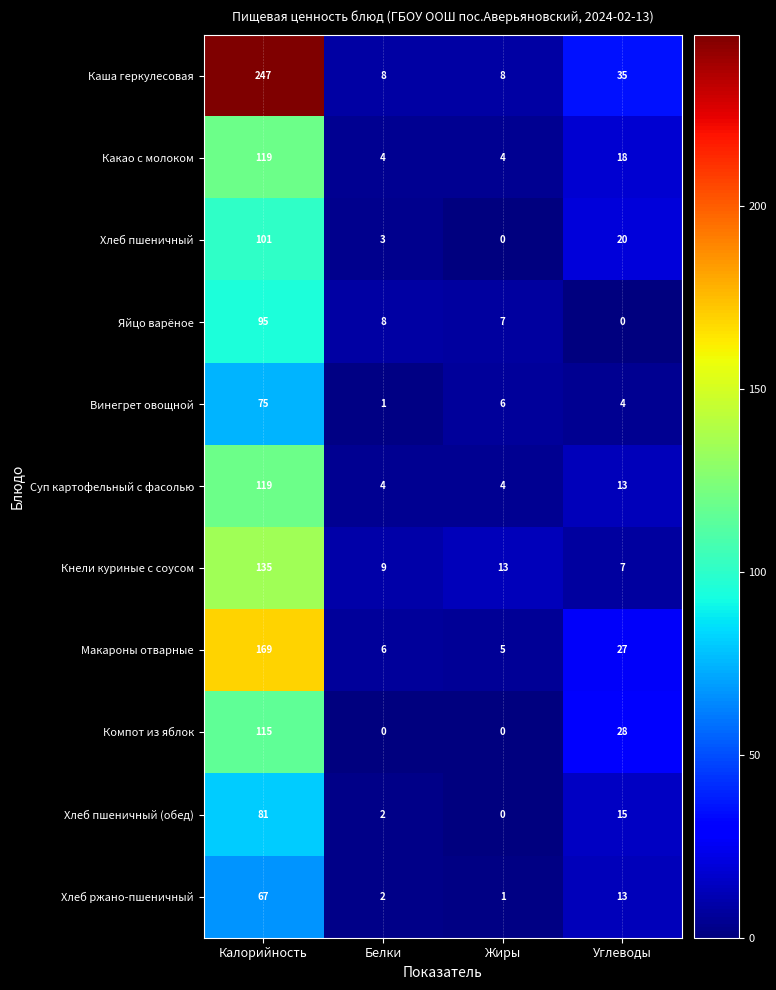

What is the difference between the maximum and minimum values in the Винегрет овощной series?

74